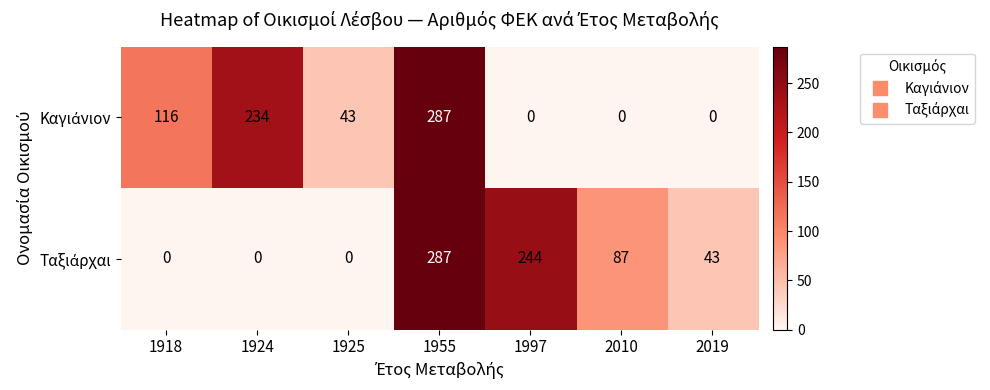

At which category does the chart reach its peak across all series?

1955